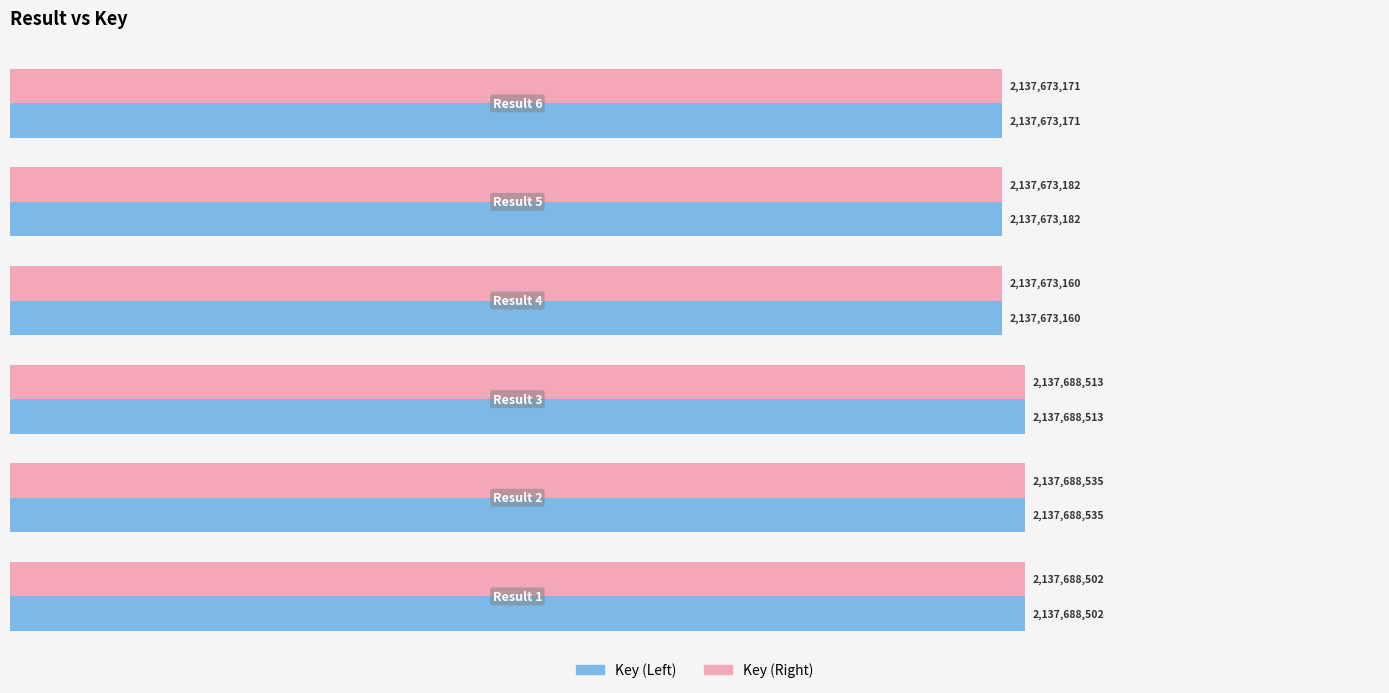

What are all the series names shown in the legend?

Key (Left), Key (Right)